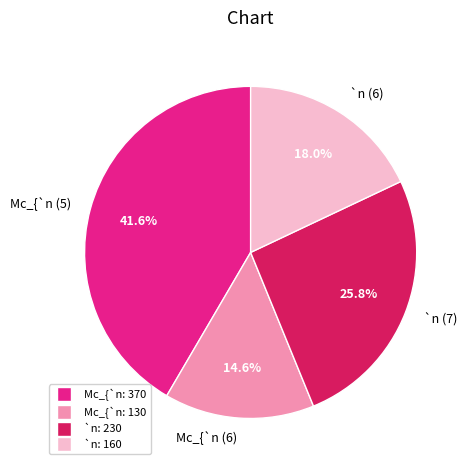

What is the total percentage of `n (6) and Mc_{`n (5)?

59.6%